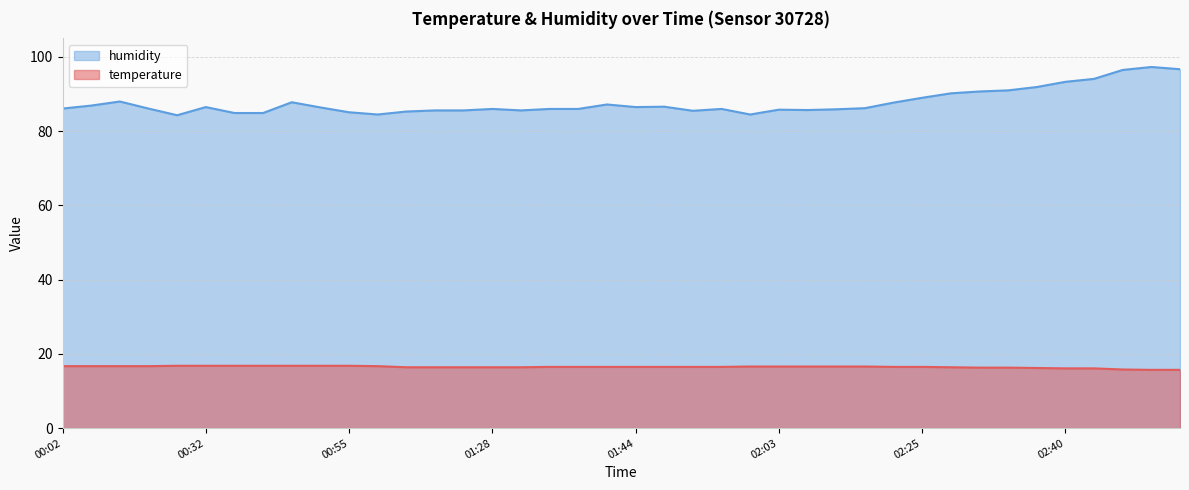

List the labels in order of humidity value, largest first.

02:56, 02:59, 02:53, 02:43, 02:40, 02:37, 02:34, 02:31, 02:28, 02:25, 00:12, 00:46, 02:22, 01:41, 00:09, 01:47, 00:32, 01:44, 00:52, 02:12, 00:02, 00:22, 01:28, 01:35, 01:38, 01:53, 02:09, 02:03, 02:06, 01:15, 01:18, 01:32, 01:50, 01:12, 00:55, 00:35, 00:38, 01:02, 02:00, 00:25